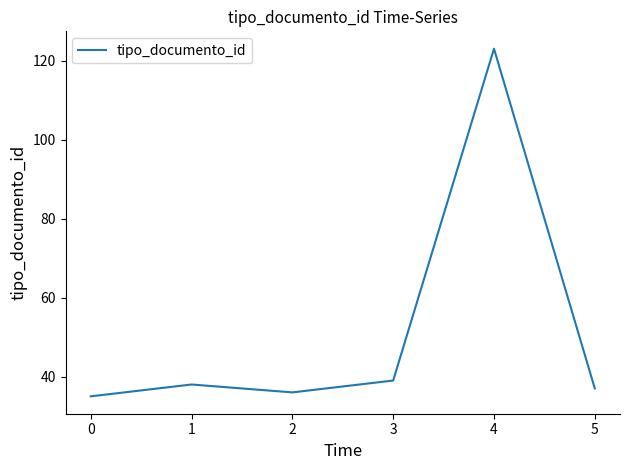

What is the greatest value displayed?

123